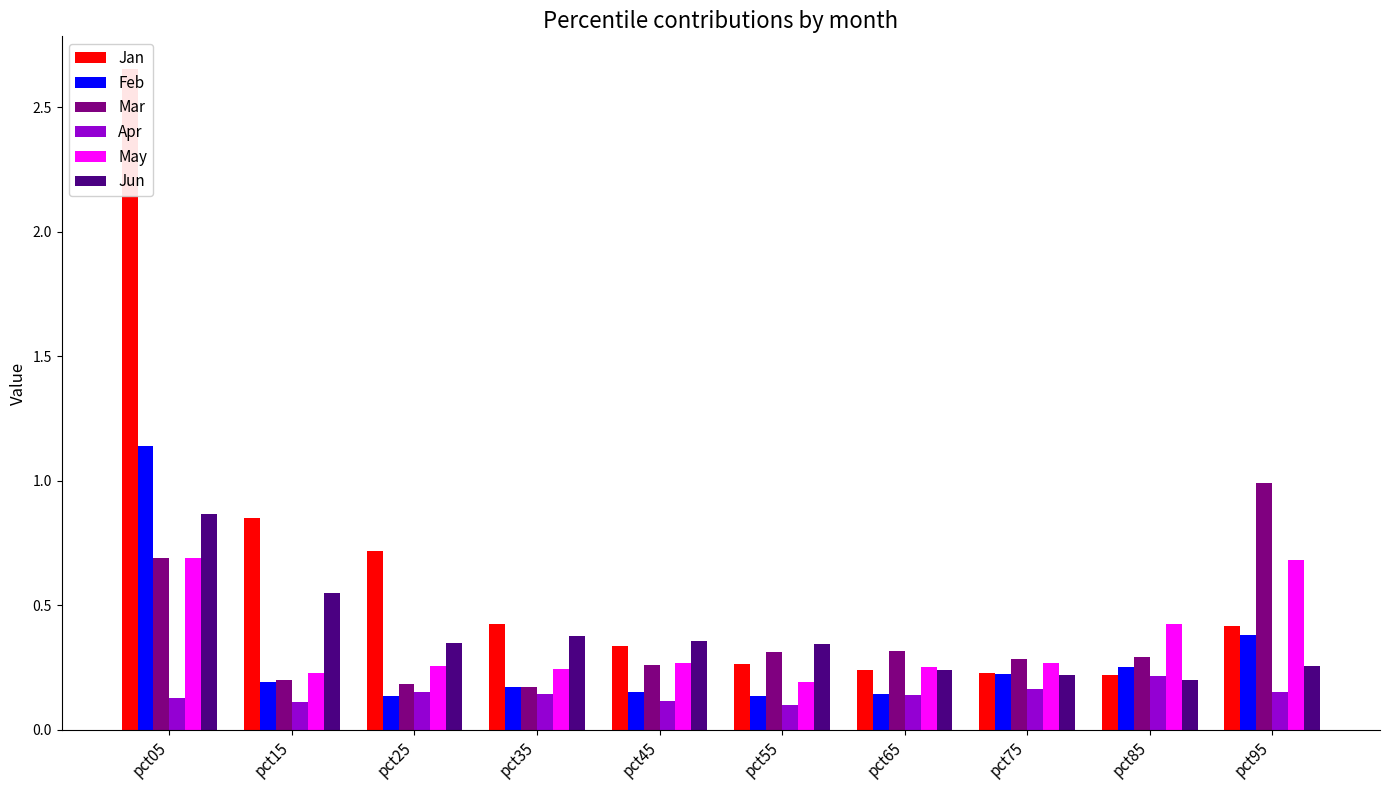

Read the Jun value at pct75.

0.2